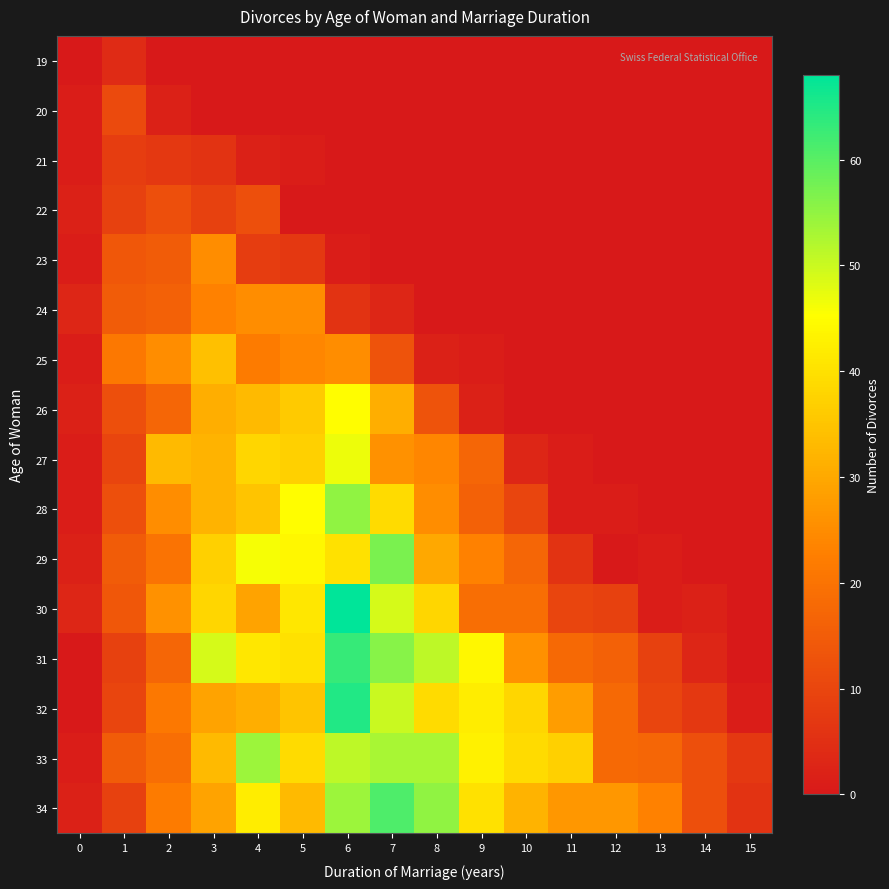

Count the number of data series in this chart.

16